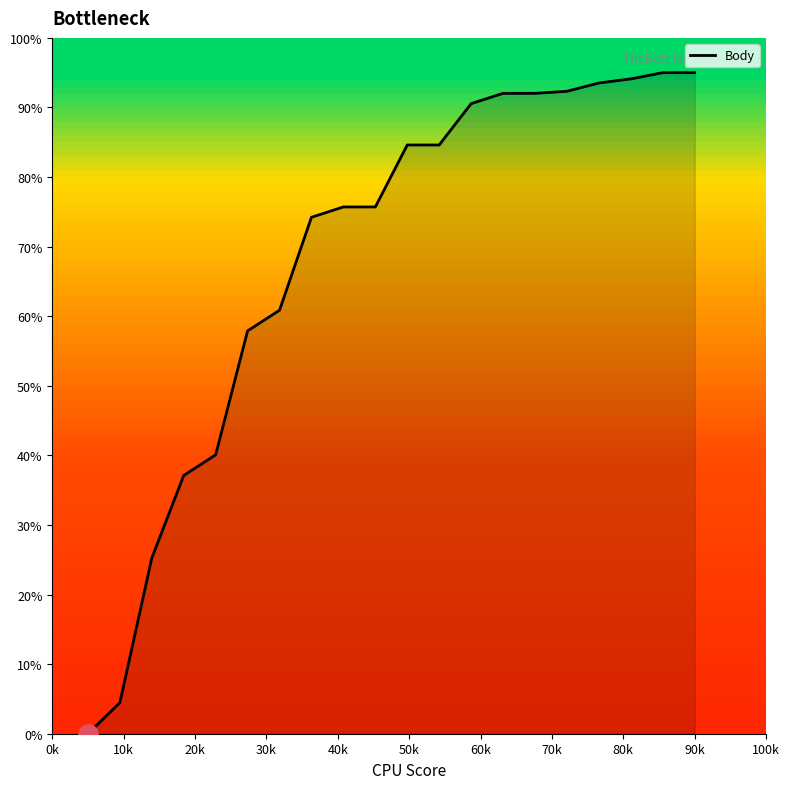

How many distinct data groups are displayed?

1